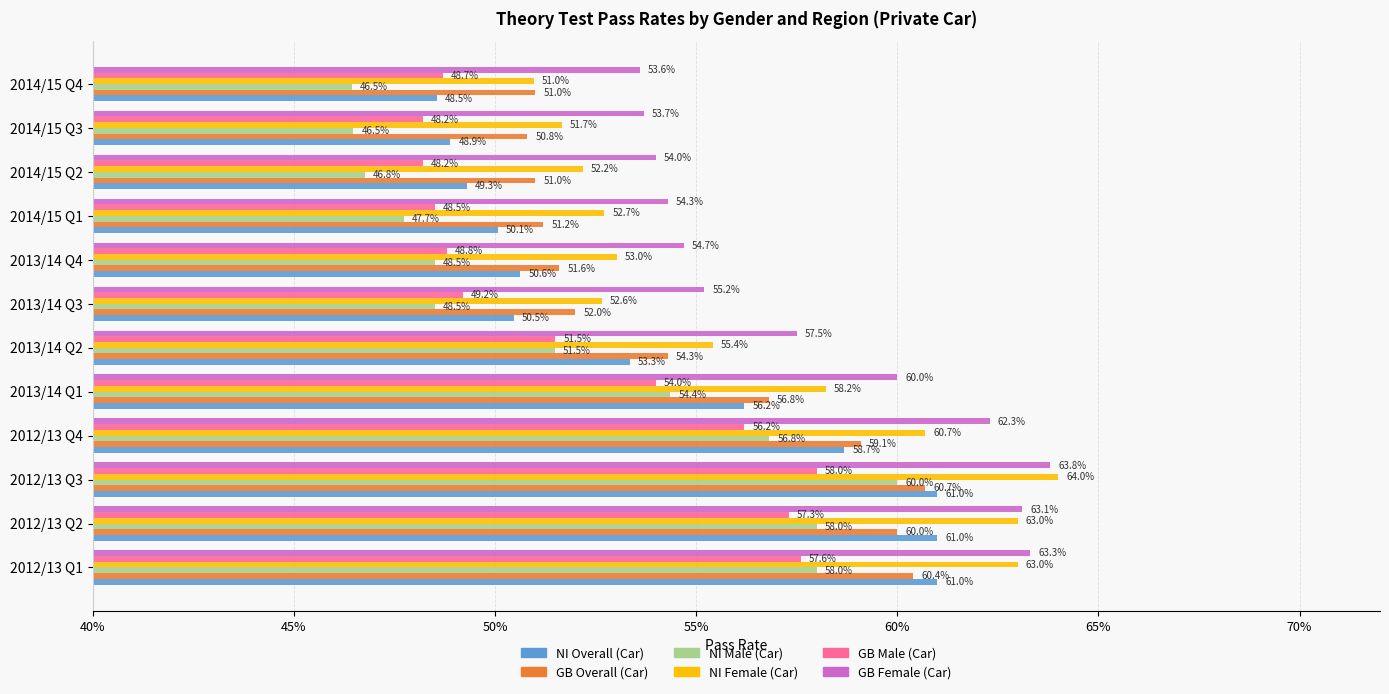

What are all the series names shown in the legend?

NI Overall (Car), GB Overall (Car), NI Male (Car), NI Female (Car), GB Male (Car), GB Female (Car)